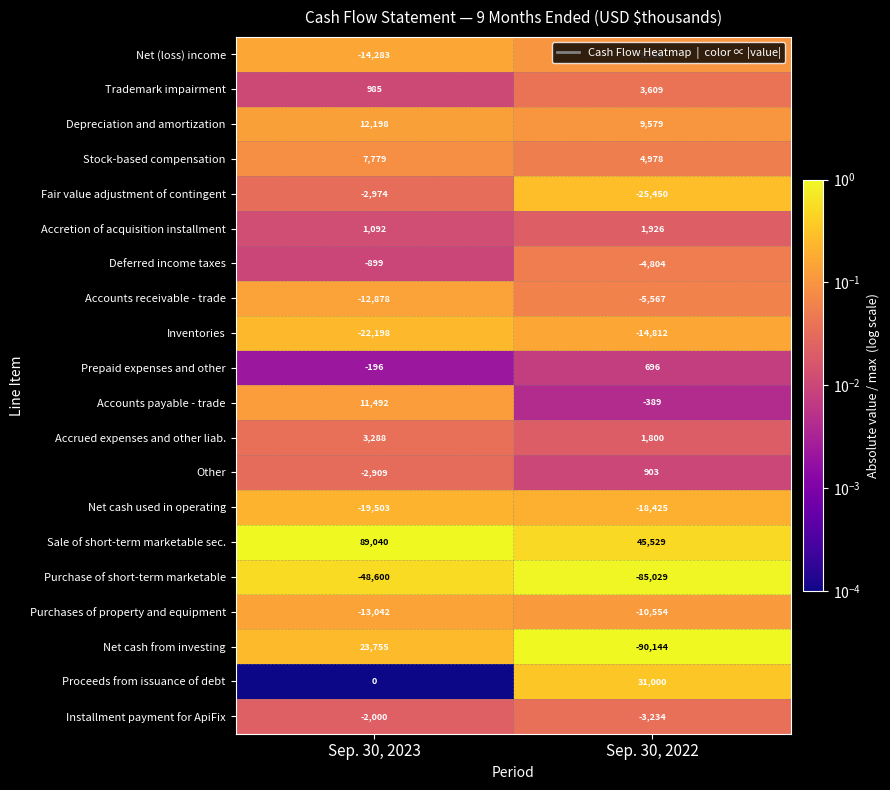

What is the spread (max minus min) of values at Sep. 30, 2023?

137640